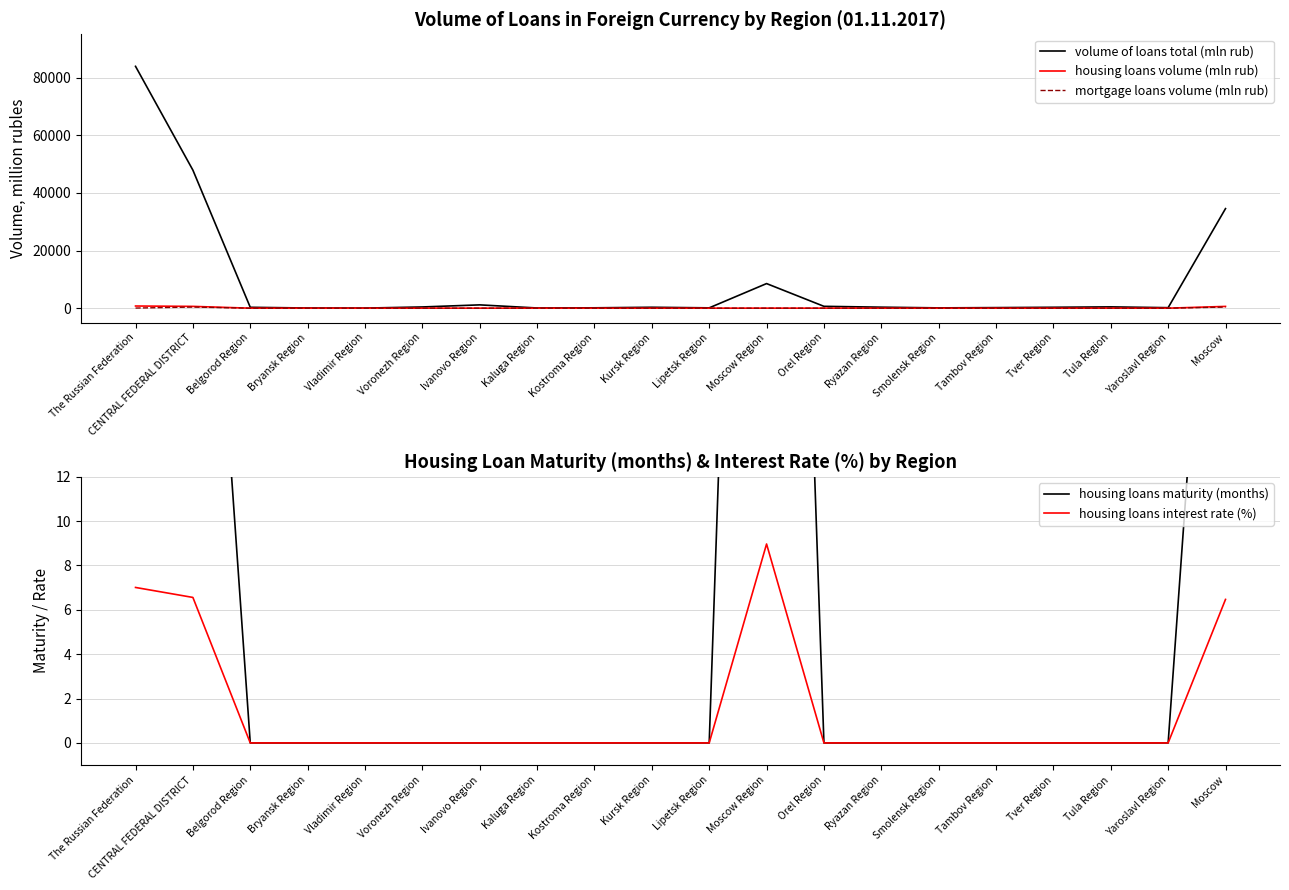

What is the highest value of the housing loans maturity (months) series?

74.6